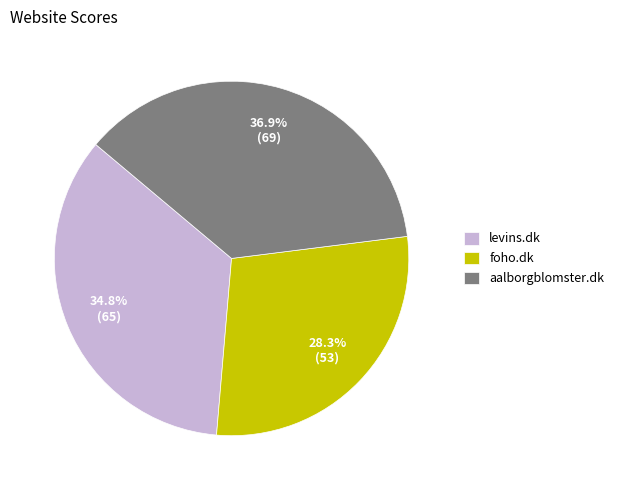

Approximately how many times larger is the value at levins.dk compared to foho.dk?

1.2